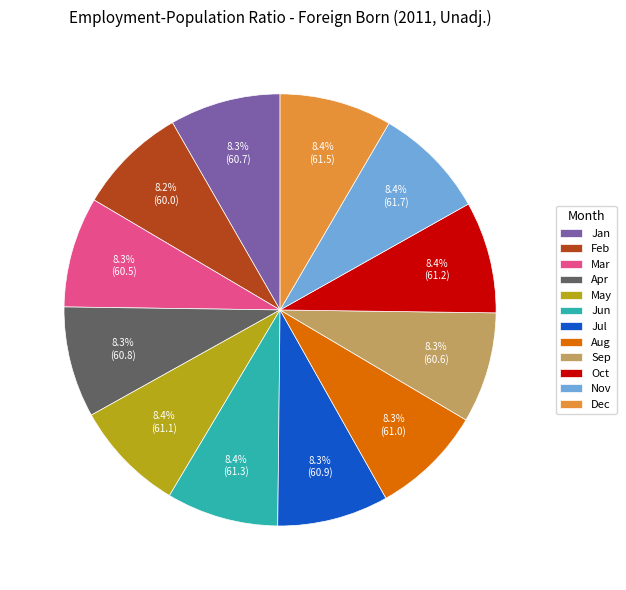

Is it true that Dec is 20% of the pie?

False